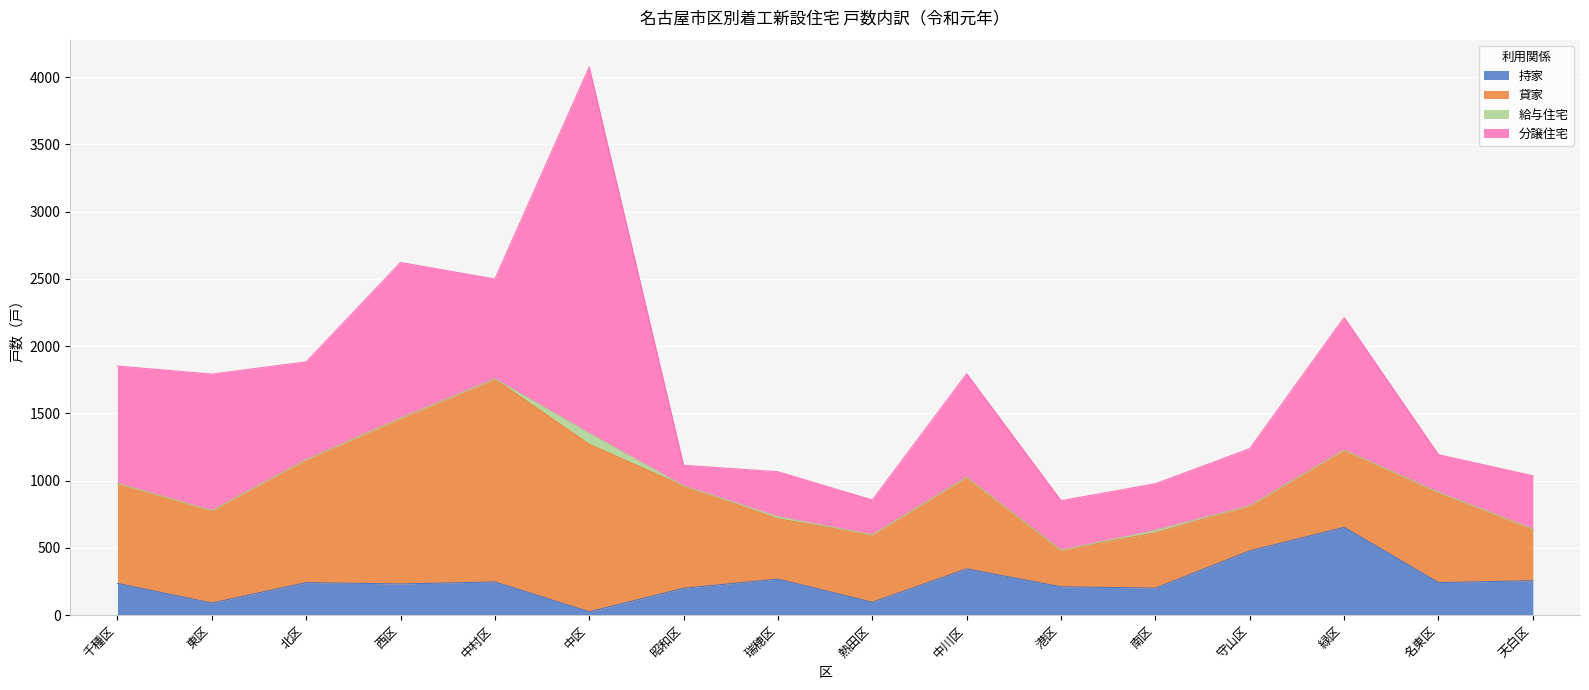

How many values in the 貸家 series are below 680?

8